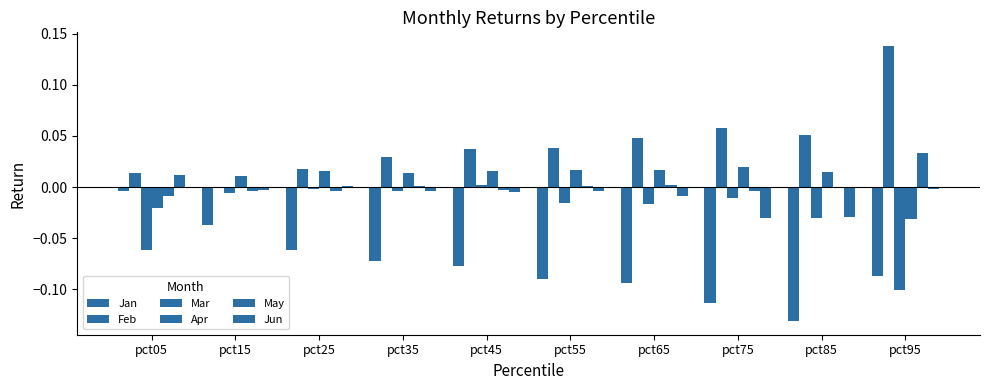

The value of Mar at pct55 is -0.0. True or false?

False